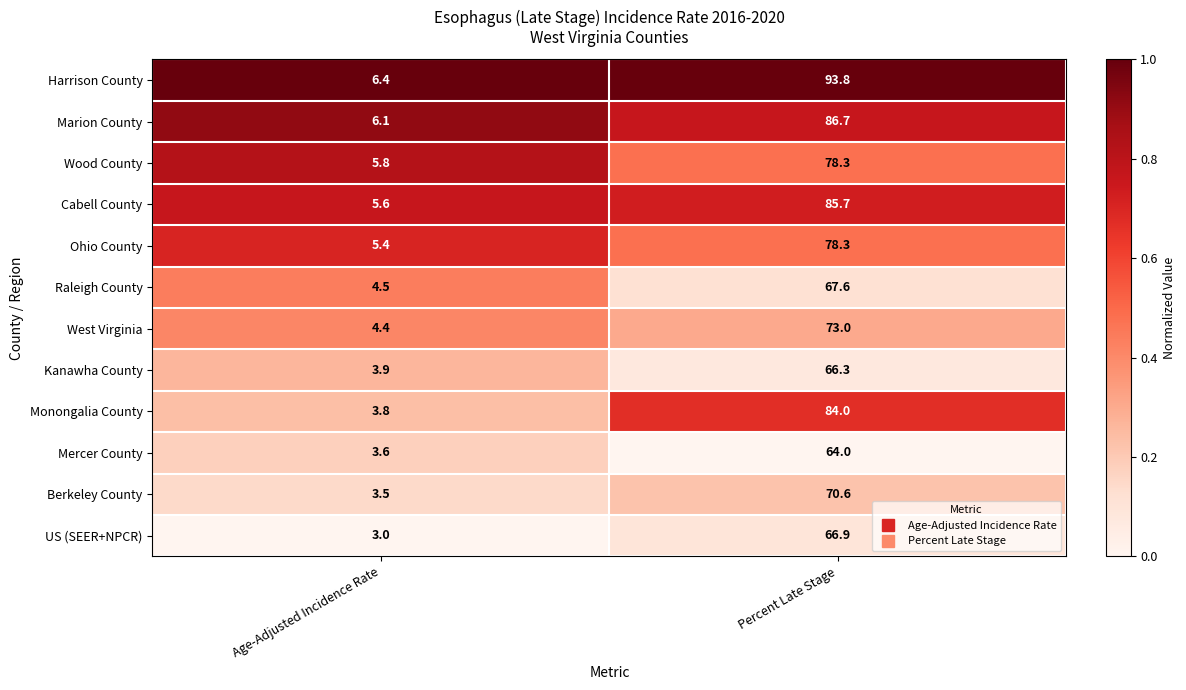

What is the spread (max minus min) of values at Age-Adjusted Incidence Rate?

3.4